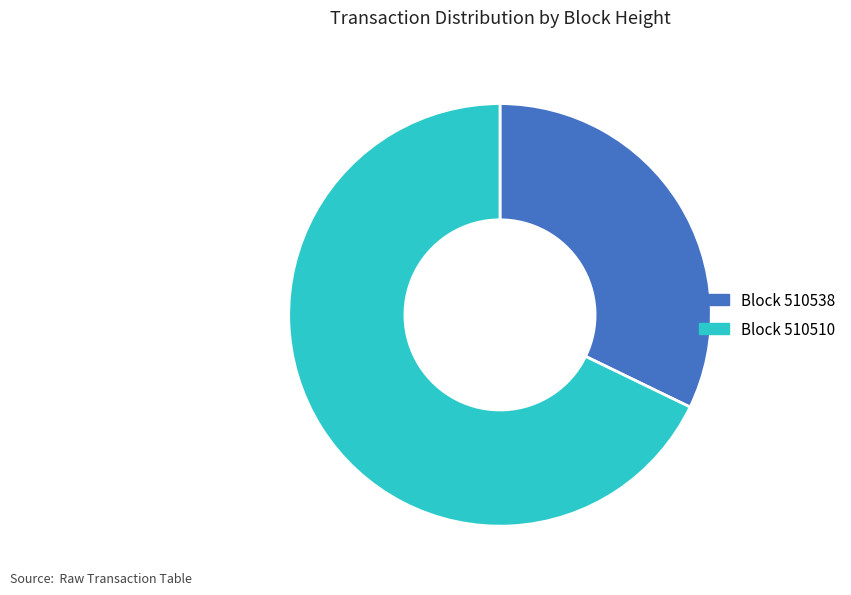

Does any single category account for the majority?

Yes